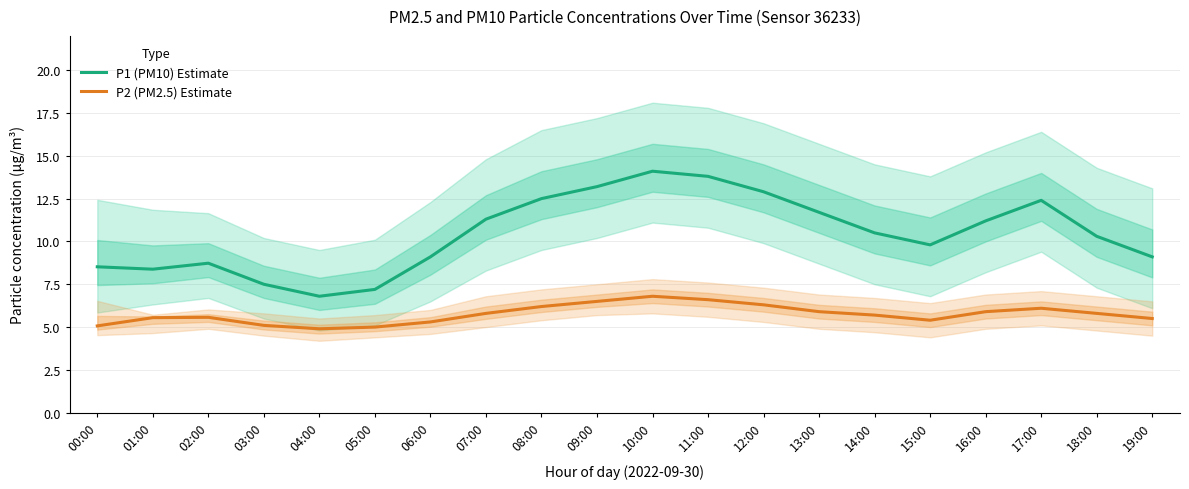

What is the maximum value shown in the chart?

14.1